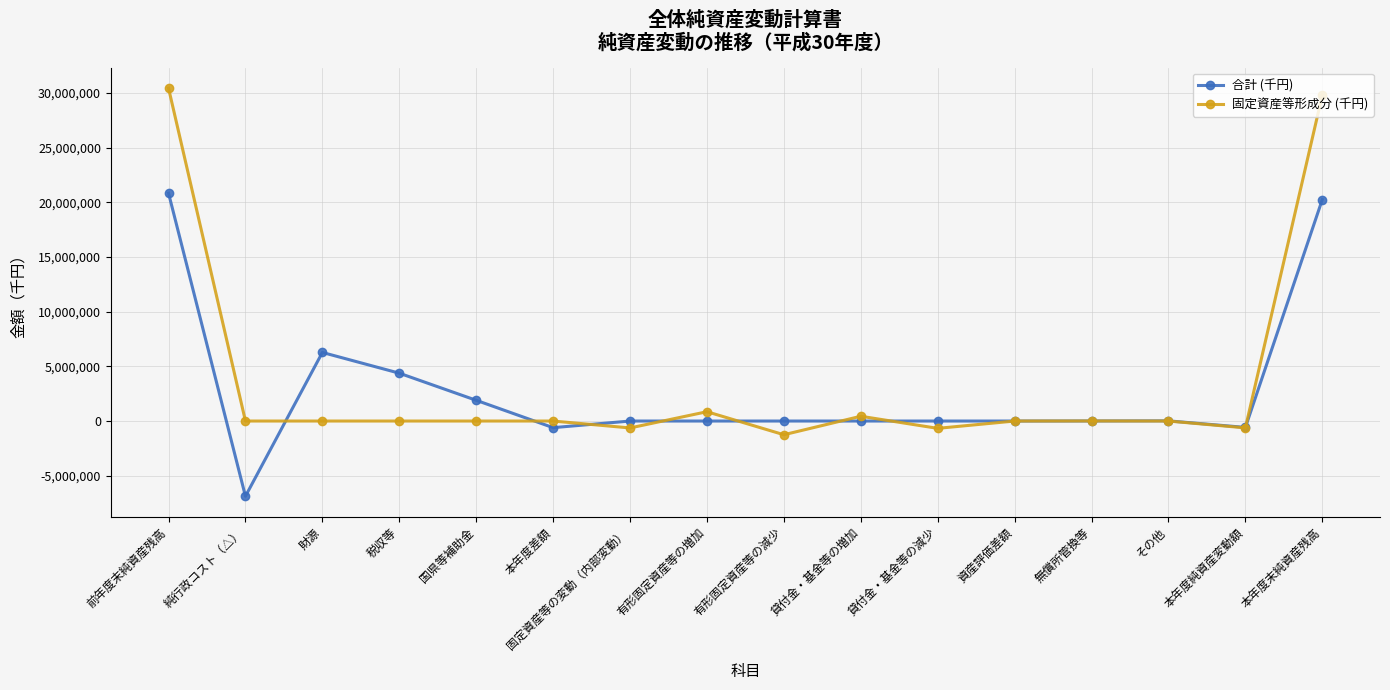

Is the value of 合計 (千円) at 前年度末純資産残高 greater than the value of 固定資産等形成分 (千円) at 前年度末純資産残高?

No